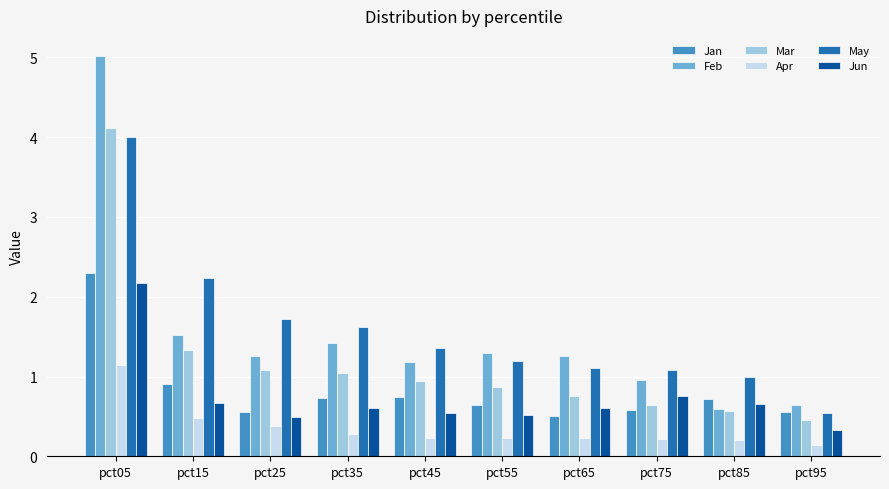

Which category has the lowest value in the Apr series?

pct95